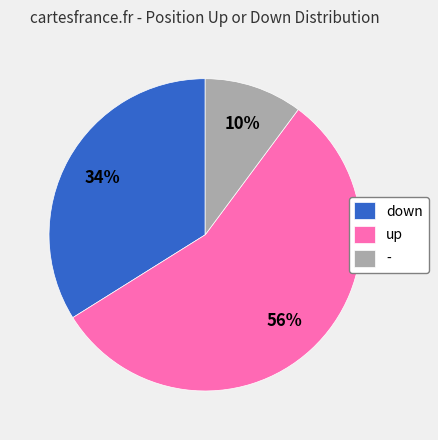

Combined, do up and - account for over 50%?

Yes